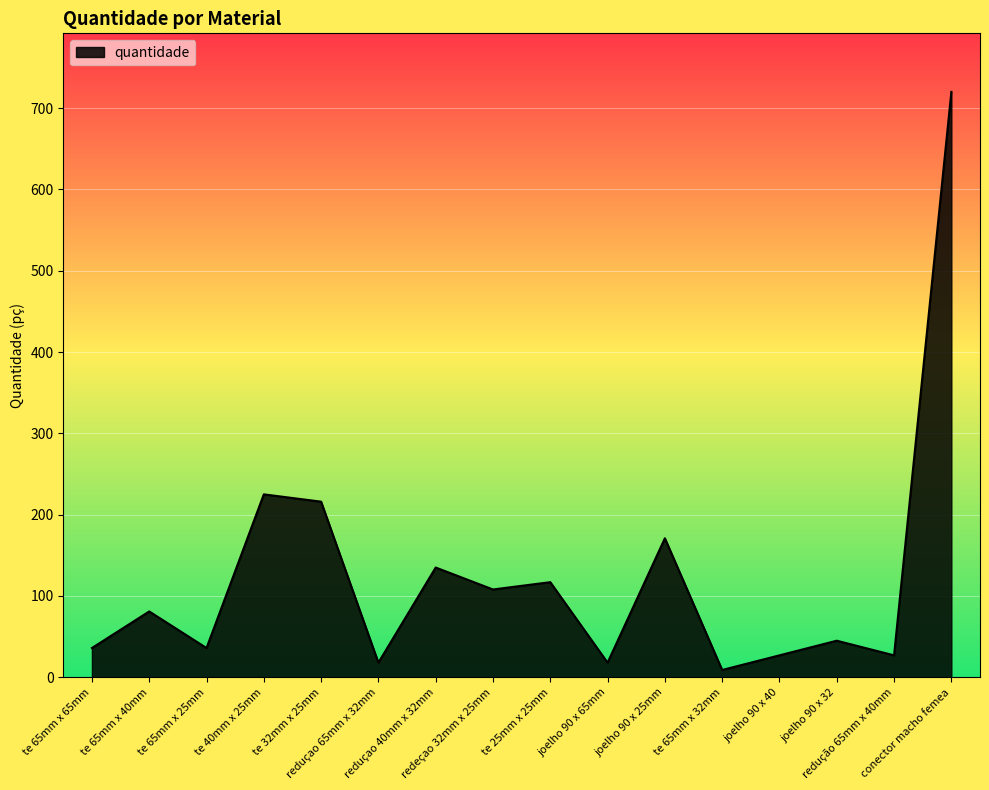

At which category does the data reach its first local peak?

te 65mm x 40mm